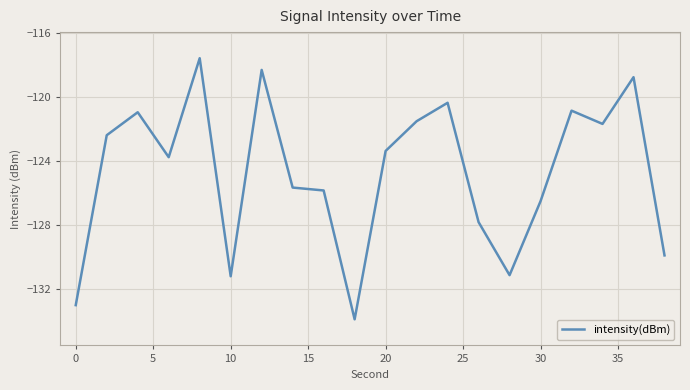

What is the difference between the maximum and minimum values?

16.3